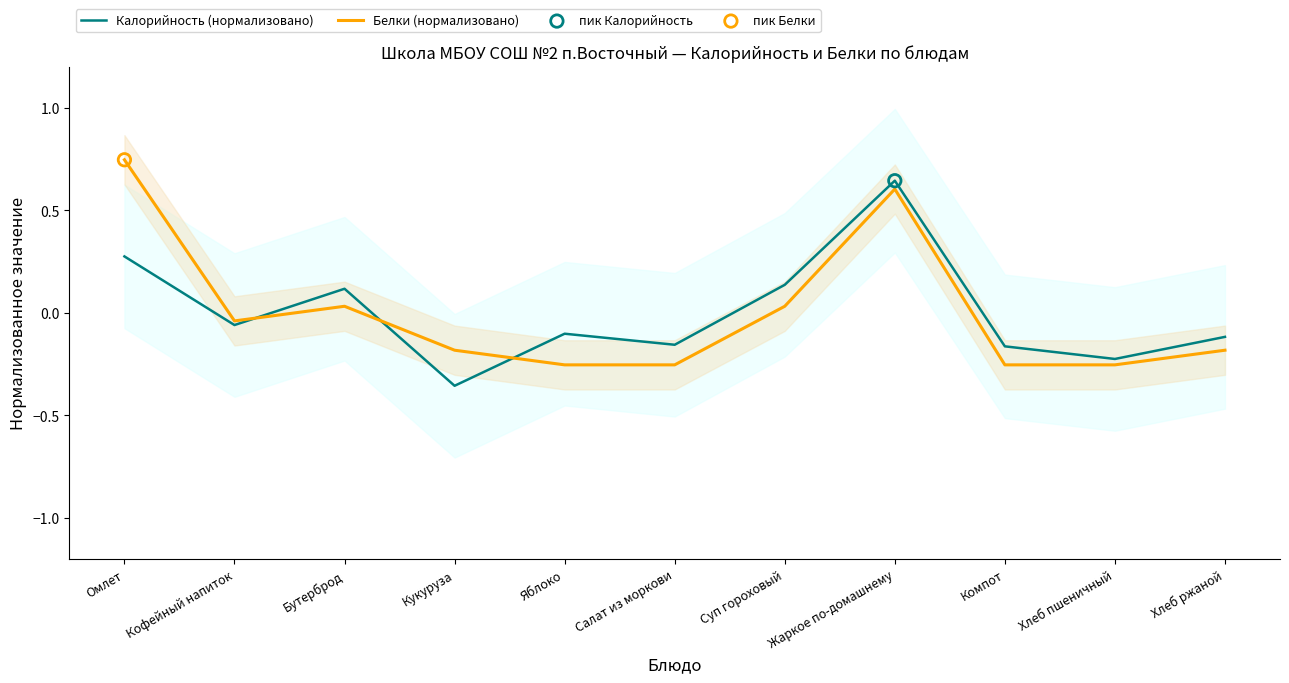

What are all the series names shown in the legend?

Калорийность (нормализовано), Белки (нормализовано)